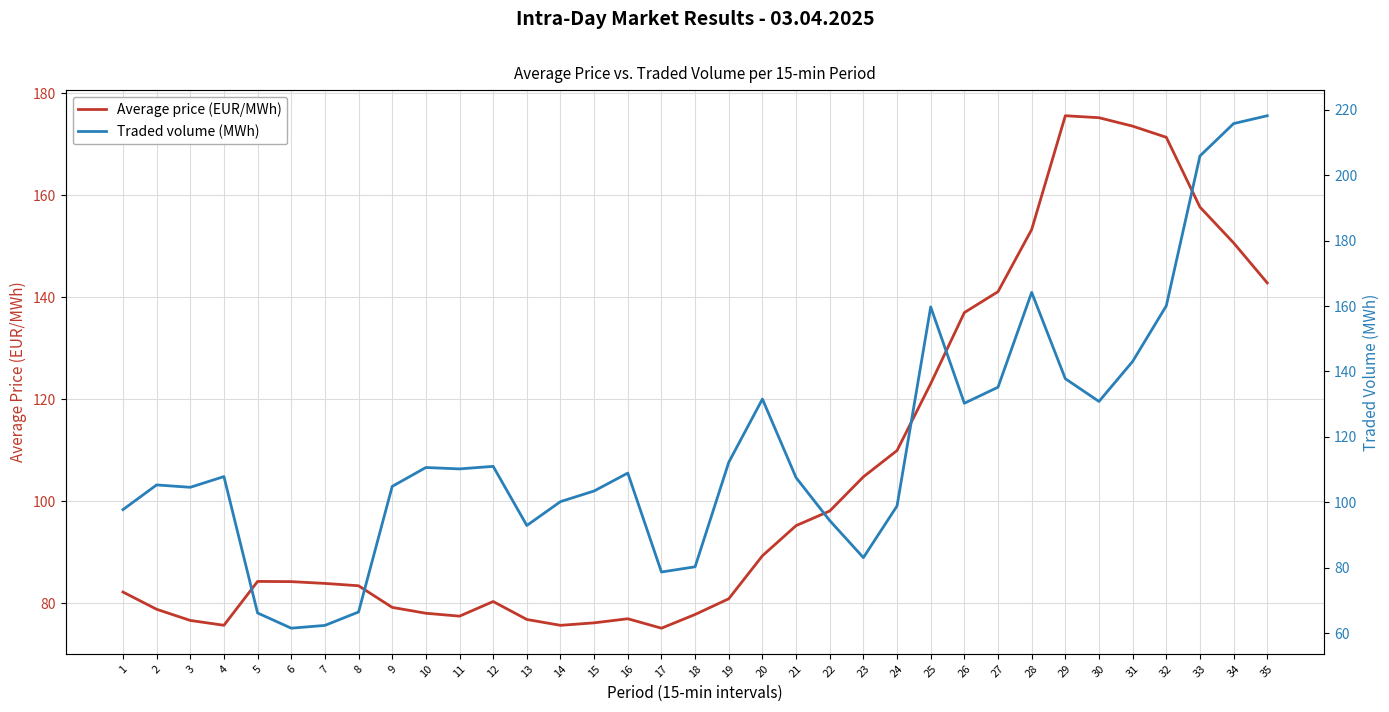

Which series has the widest spread of values?

Traded volume (MWh)